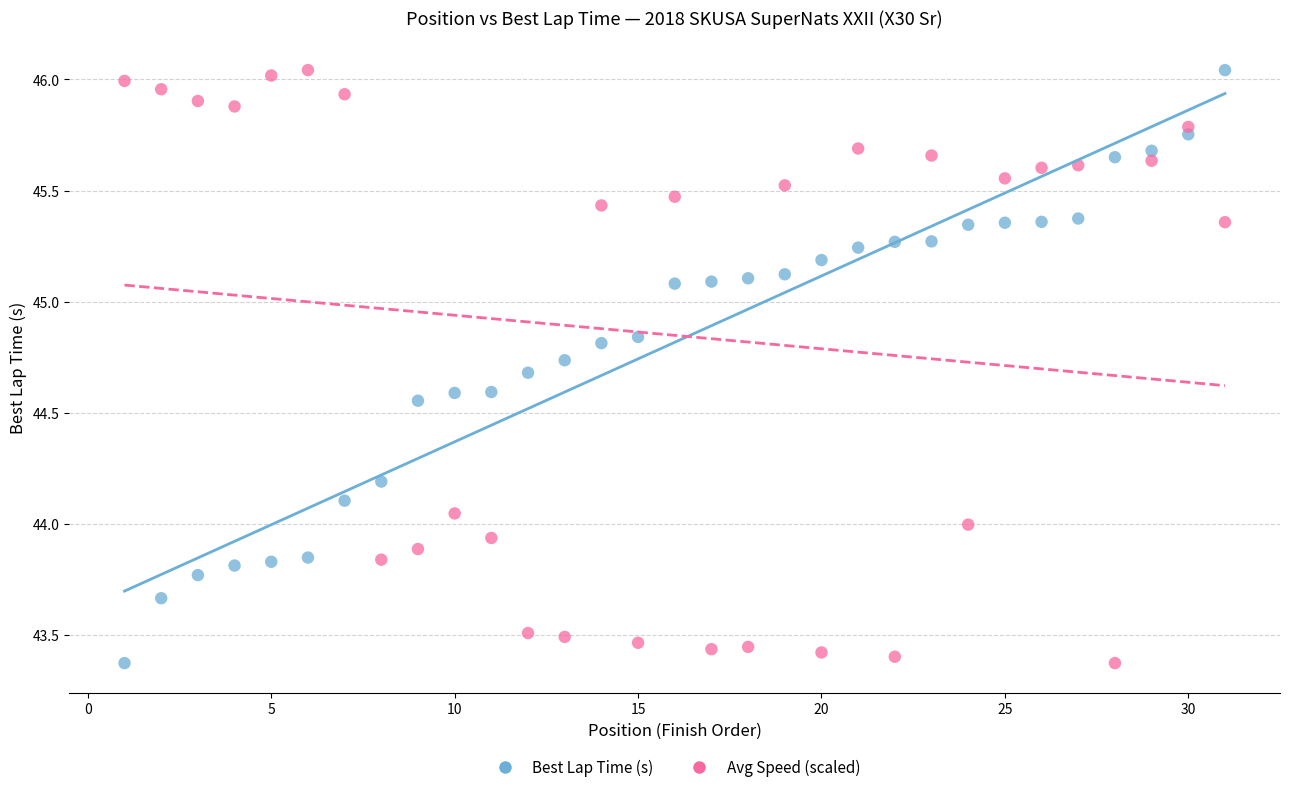

Across all data points, what is the range of Y values (max minus min)?

2.7